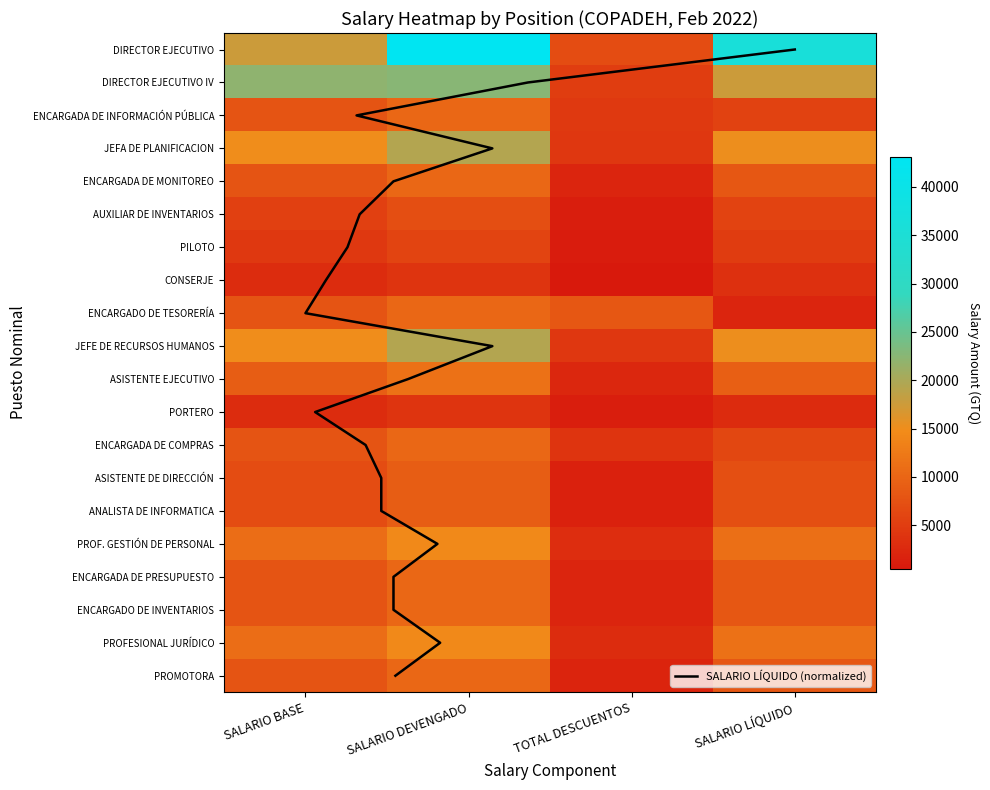

Which series has the largest total across all categories?

DIRECTOR EJECUTIVO